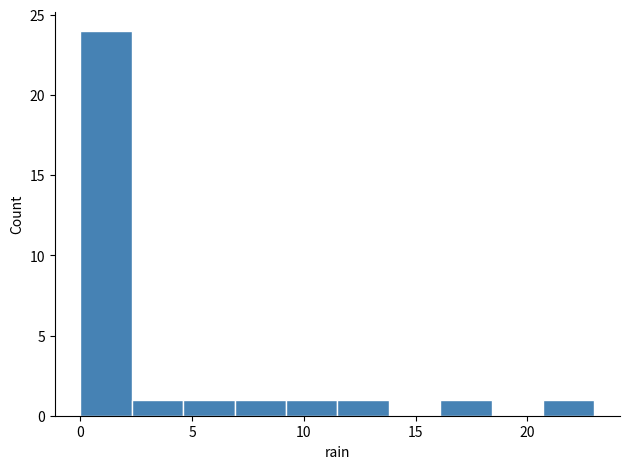

Which range on the x-axis has the tallest bar?

0.0 to 2.3